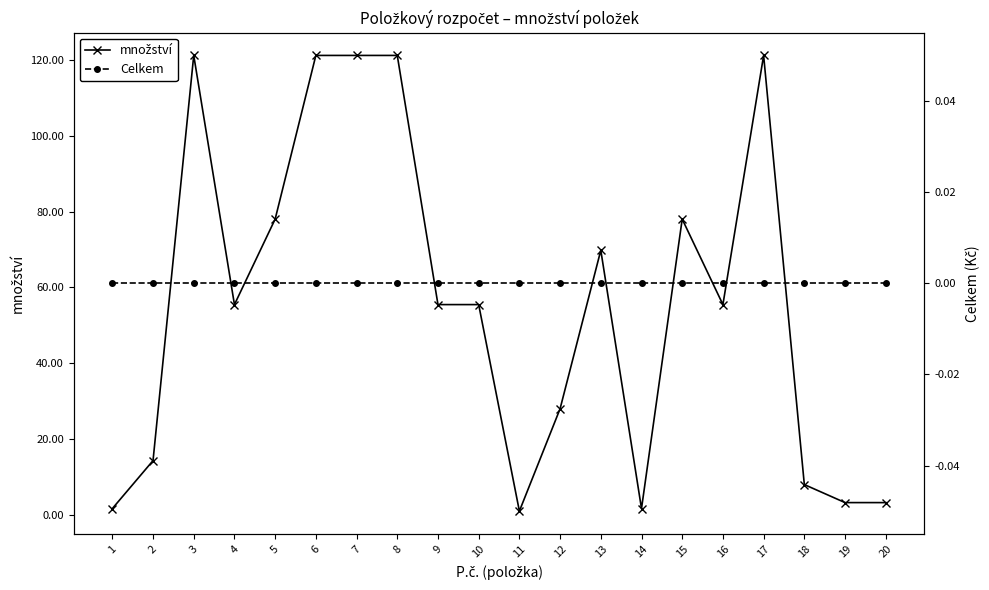

How many lines are shown in the chart?

2